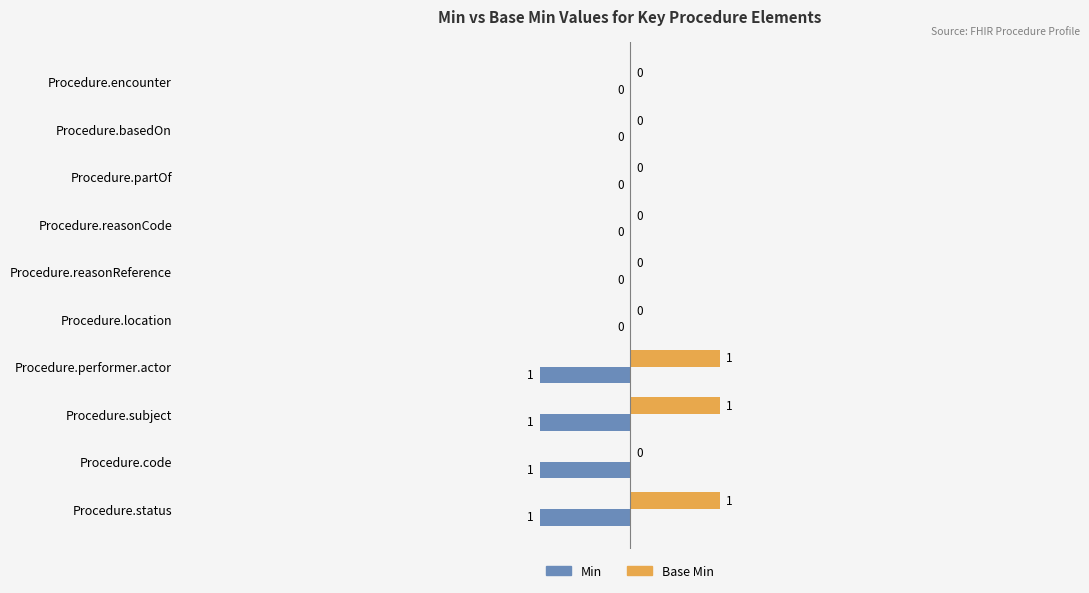

What are all the series names shown in the legend?

Min, Base Min